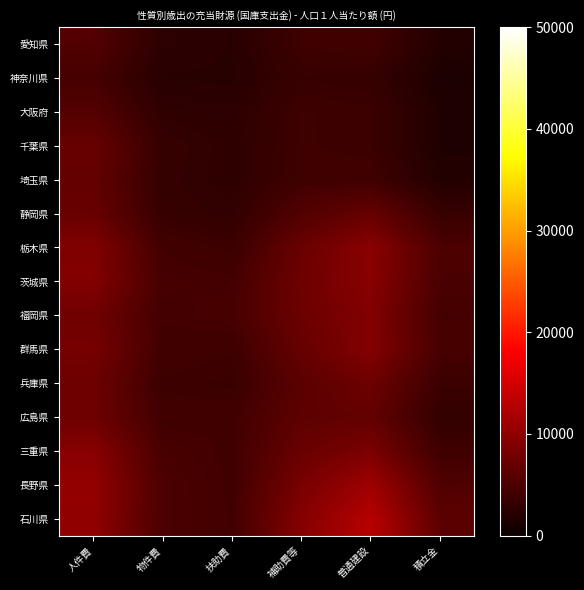

Reading right to left, extract all data points from this chart.

愛知県: 積立金=1931.0	普通建設=4224.2	補助費等=3946.7	扶助費=2327.1	物件費=2646.0	人件費=5479.8
神奈川県: 積立金=1509.4	普通建設=3345.0	補助費等=3504.6	扶助費=2262.0	物件費=2314.1	人件費=4542.3
大阪府: 積立金=1700.3	普通建設=3759.0	補助費等=3940.6	扶助費=2641.7	物件費=2809.5	人件費=5625.4
千葉県: 積立金=1687.5	普通建設=3752.8	補助費等=3952.5	扶助費=2781.2	物件費=3350.4	人件費=7032.5
埼玉県: 積立金=1951.7	普通建設=4177.8	補助費等=4063.7	扶助費=2747.9	物件費=3241.6	人件費=6729.4
静岡県: 積立金=3541.5	普通建設=6958.6	補助費等=5482.8	扶助費=3007.3	物件費=3394.4	人件費=7058.6
栃木県: 積立金=4993.7	普通建設=9605.0	補助費等=7231.0	扶助費=3799.7	物件費=4284.3	人件費=8962.9
茨城県: 積立金=4850.5	普通建設=9499.2	補助費等=7583.1	扶助費=4394.6	物件費=4565.0	人件費=9004.4
福岡県: 積立金=4474.0	普通建設=8999.2	補助費等=7387.1	扶助費=4670.5	物件費=4320.8	人件費=7729.3
群馬県: 積立金=4646.0	普通建設=9146.9	補助費等=6935.7	扶助費=3945.1	物件費=4183.3	人件費=8123.9
兵庫県: 積立金=3774.5	普通建設=7474.5	補助費等=6158.2	扶助費=3631.3	物件費=3837.6	人件費=7469.3
広島県: 積立金=3204.3	普通建設=6691.4	補助費等=6358.4	扶助費=4206.4	物件費=4100.8	人件費=7533.4
三重県: 積立金=4012.0	普通建設=8493.5	補助費等=7149.4	扶助費=4186.1	物件費=4699.6	人件費=9374.6
長野県: 積立金=5323.8	普通建設=11180.9	補助費等=8308.1	扶助費=4194.5	物件費=4992.1	人件費=10294.6
石川県: 積立金=6227.8	普通建設=12958.6	補助費等=9173.4	扶助費=4266.2	物件費=4974.9	人件費=10067.9